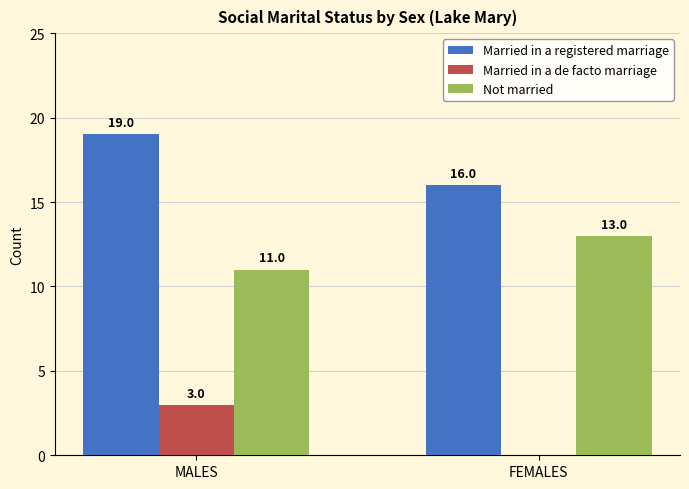

What is the sum of the Married in a registered marriage values at MALES and FEMALES?

35